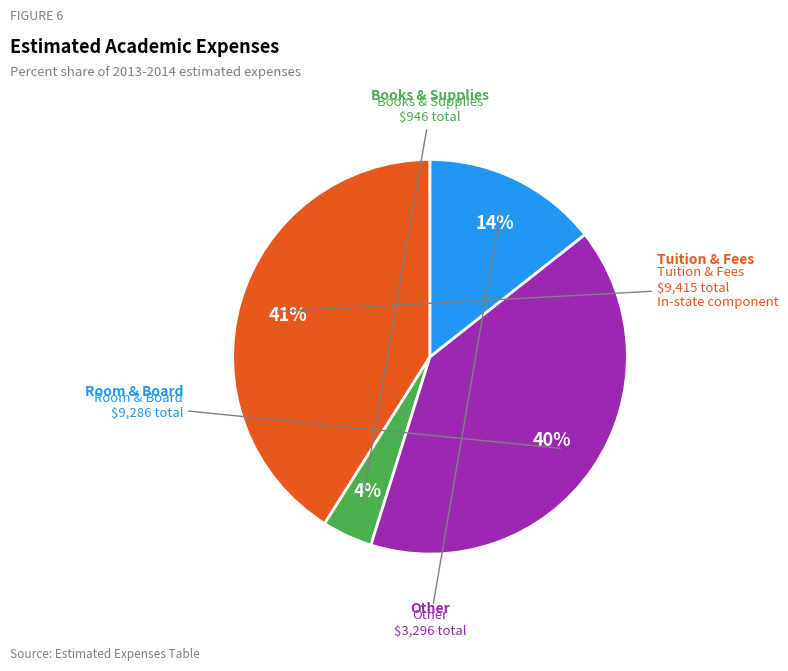

Is there a majority slice in this chart?

No